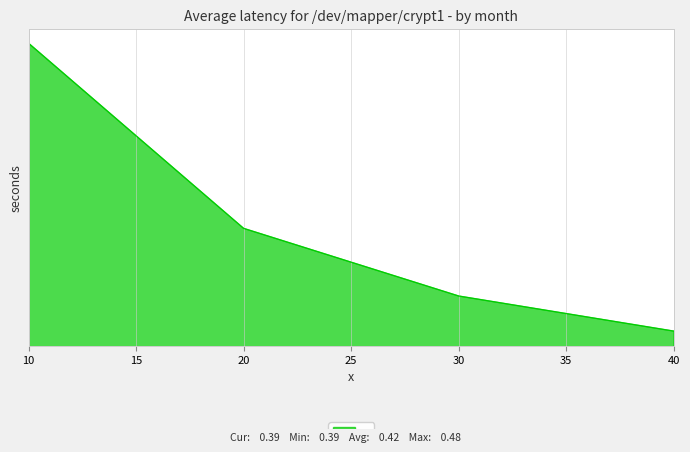

The value at 10 is 0.2. True or false?

False